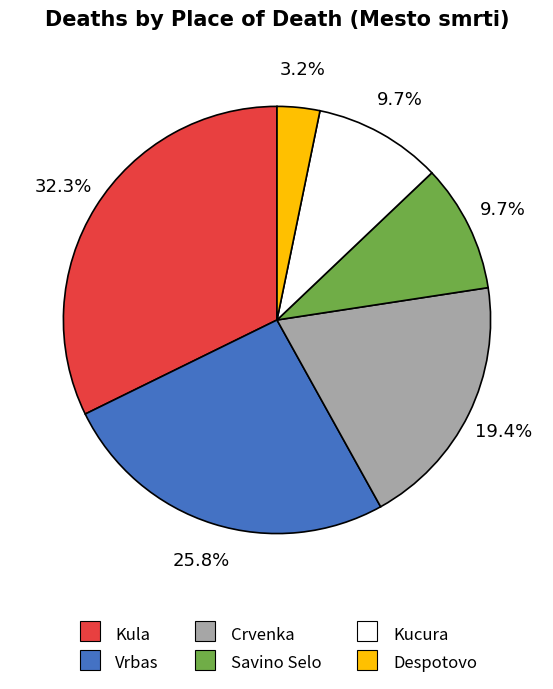

How many segments does this pie chart have?

6